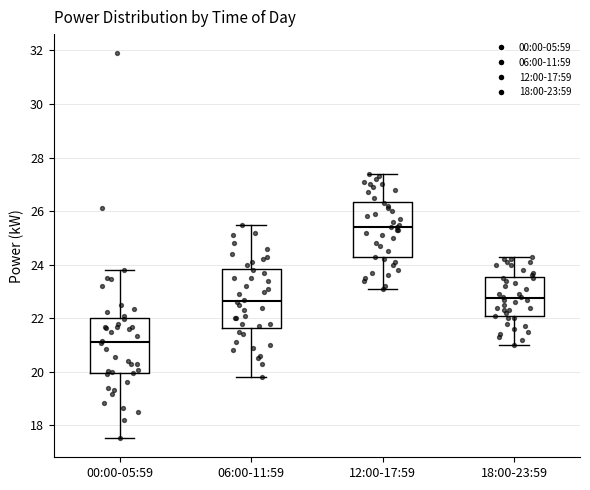

Where does the upper whisker of the box for 06:00-11:59 end on the y-axis? The values are not printed on the chart, so give them approximately, as read against the axis.

25.6